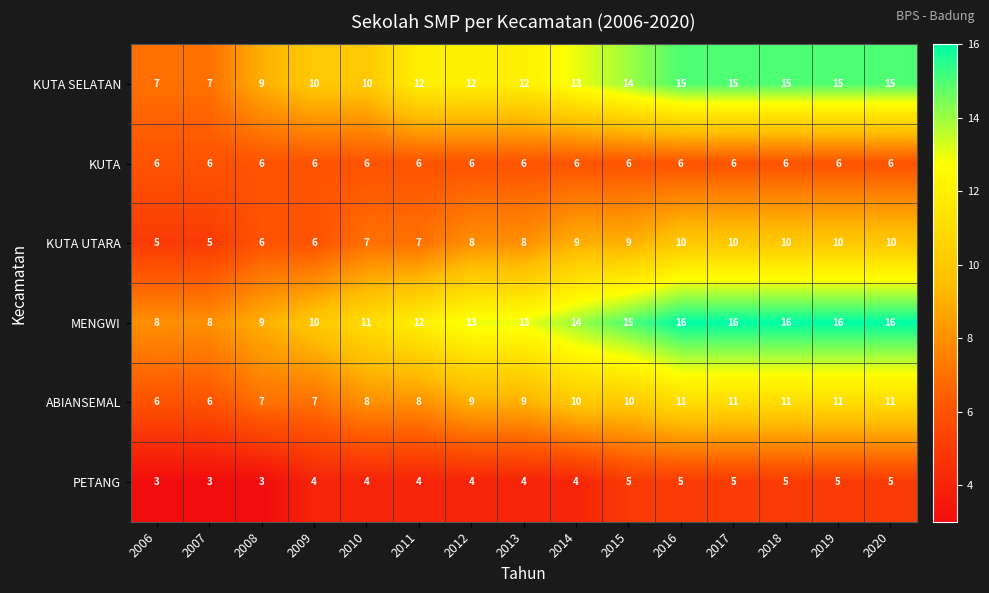

The MENGWI series shows 8 at 2007. True or false?

True